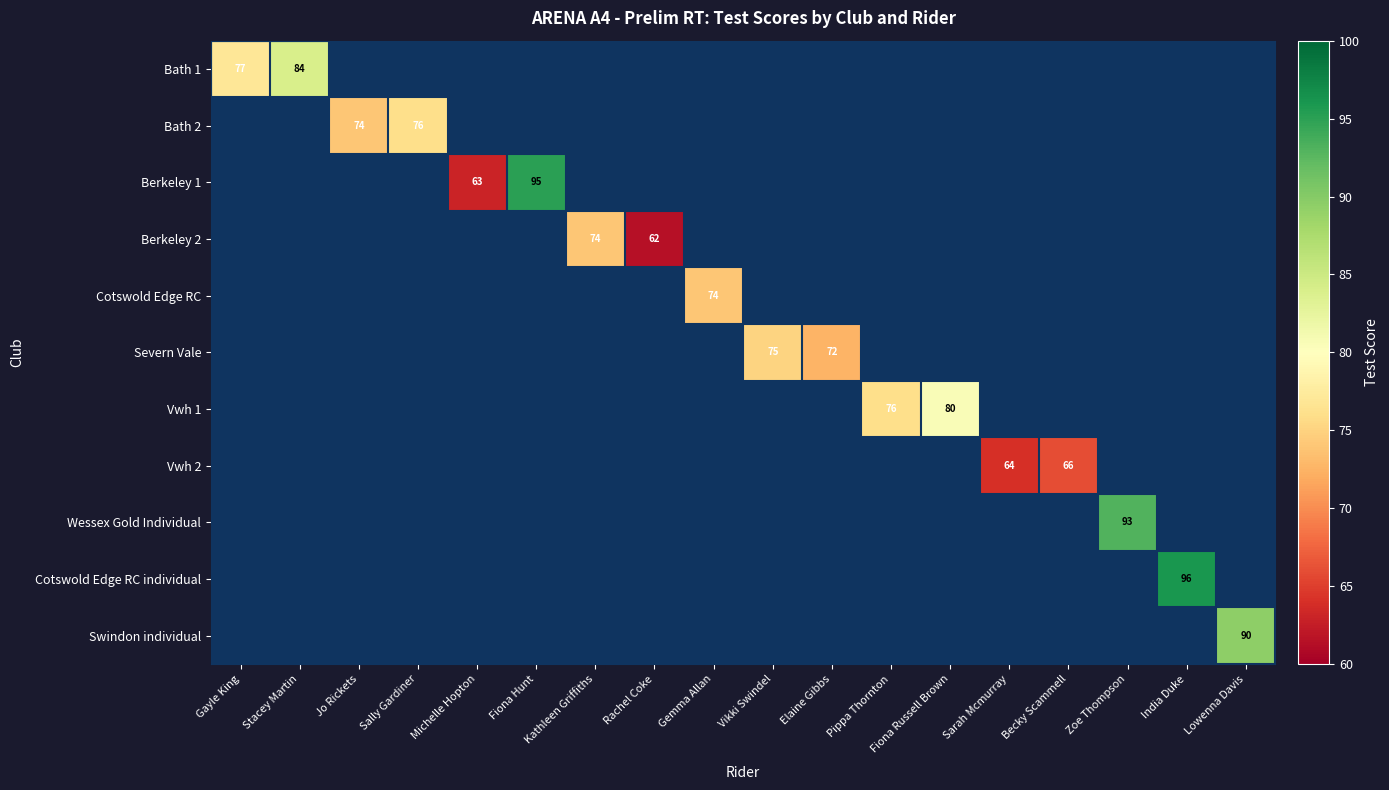

Is the value of Berkeley 1 at Jo Rickets greater than the value of Swindon individual at Fiona Hunt?

No